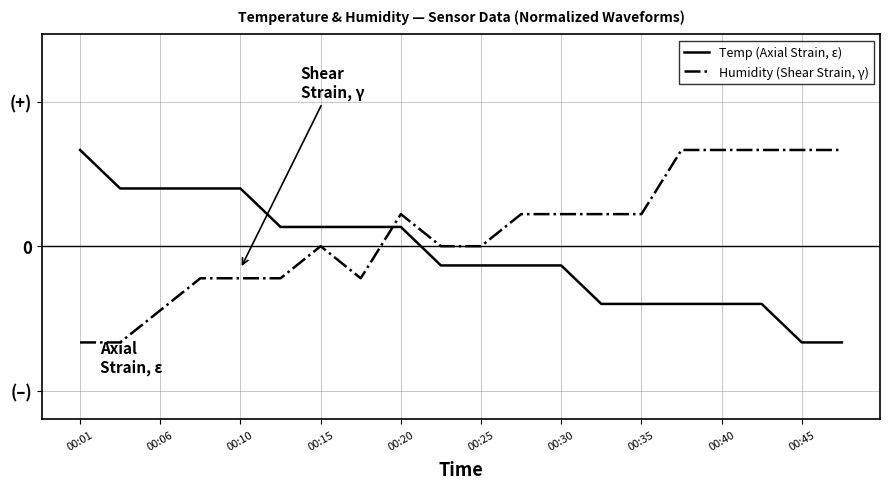

In Humidity (Shear Strain, γ), how many points are higher than both neighbors (excluding endpoints)?

2